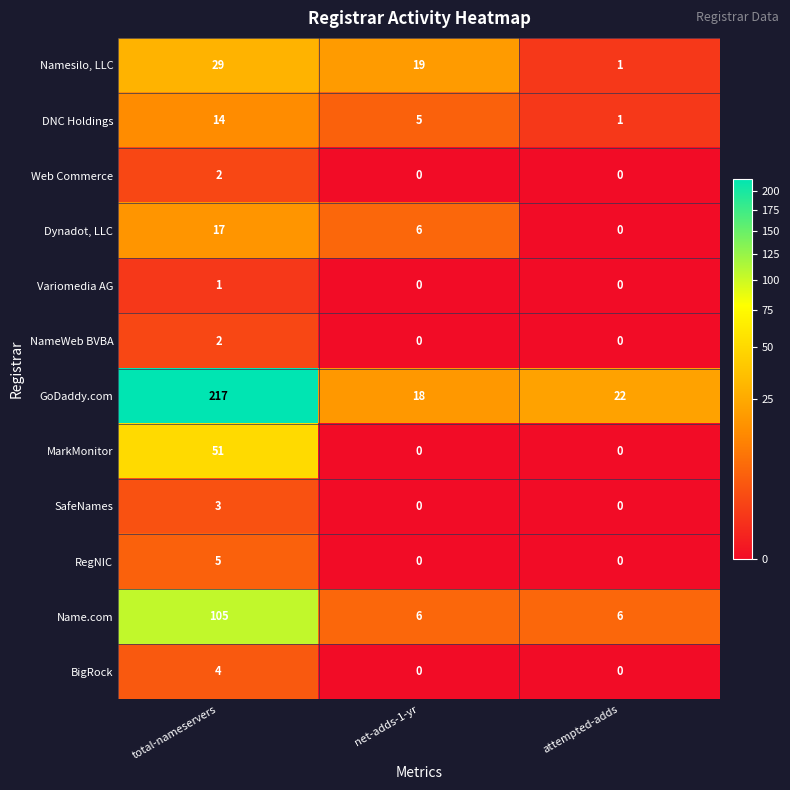

What is the sum of all Namesilo, LLC values?

49